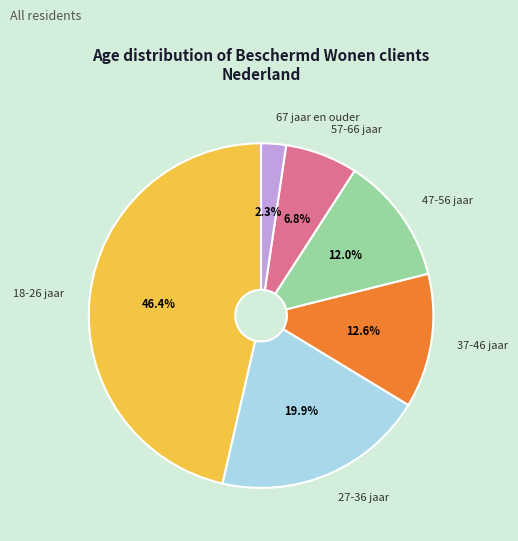

How much of the chart is everything except 18-26 jaar?

53.6%